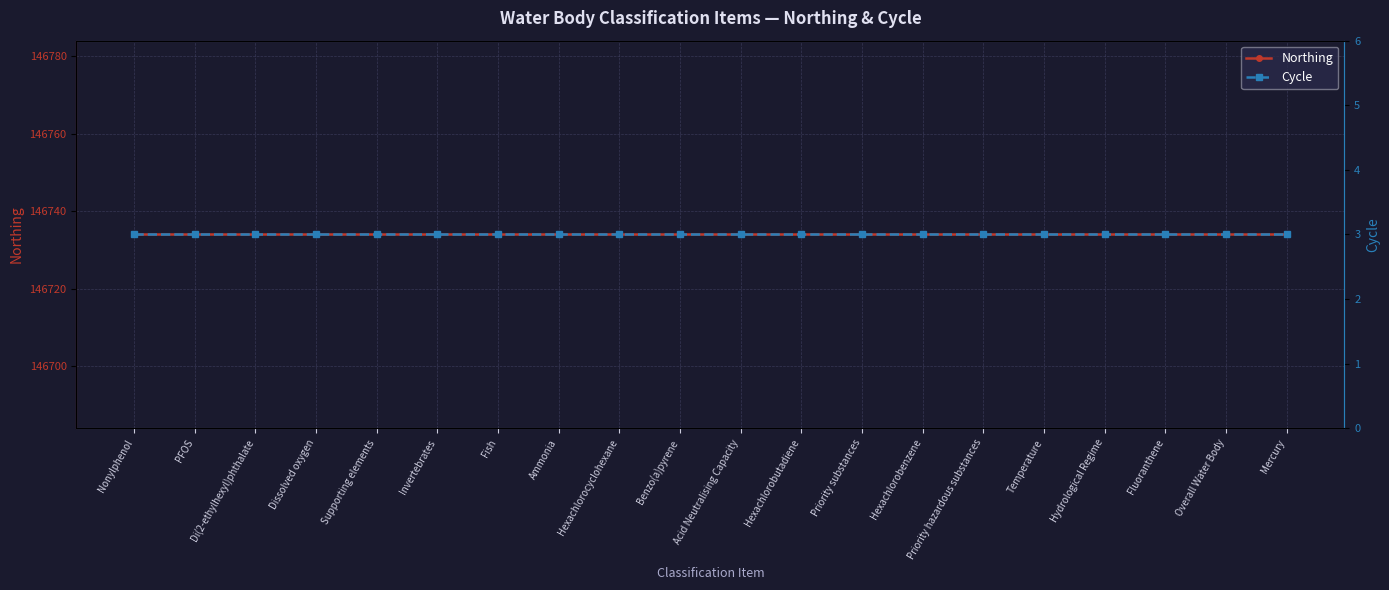

How many lines are shown in the chart?

2